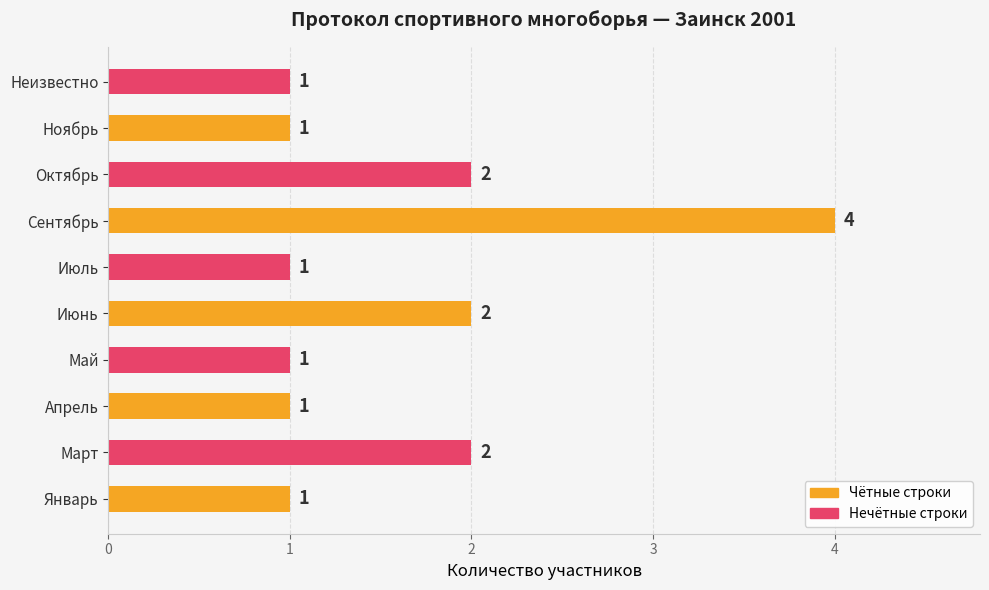

True or false: the data shows 2 at Сентябрь.

False